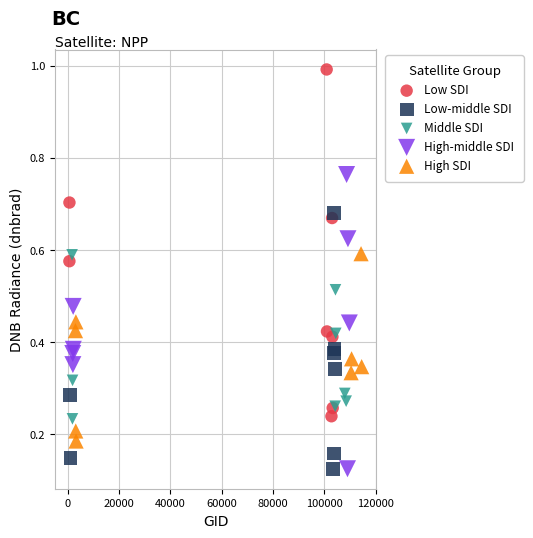

Which series has the largest Y range (max minus min)?

Low SDI